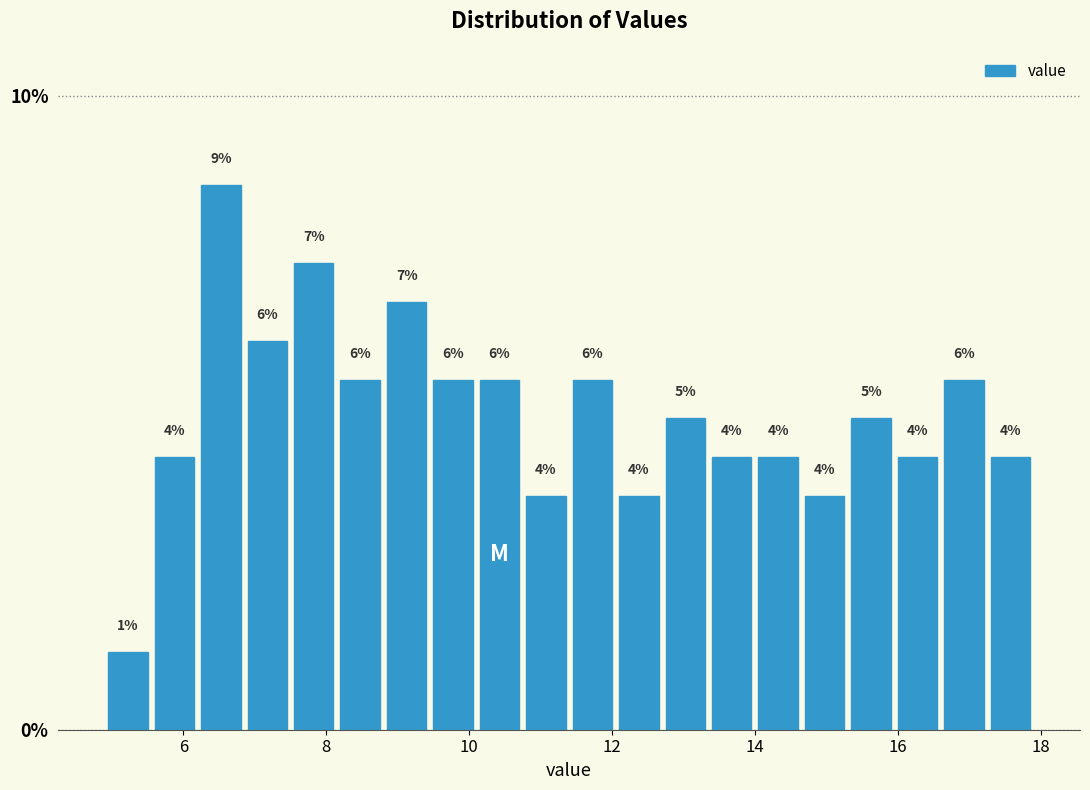

Read against the x-axis, roughly where is the centre of the tallest bar?

6.6